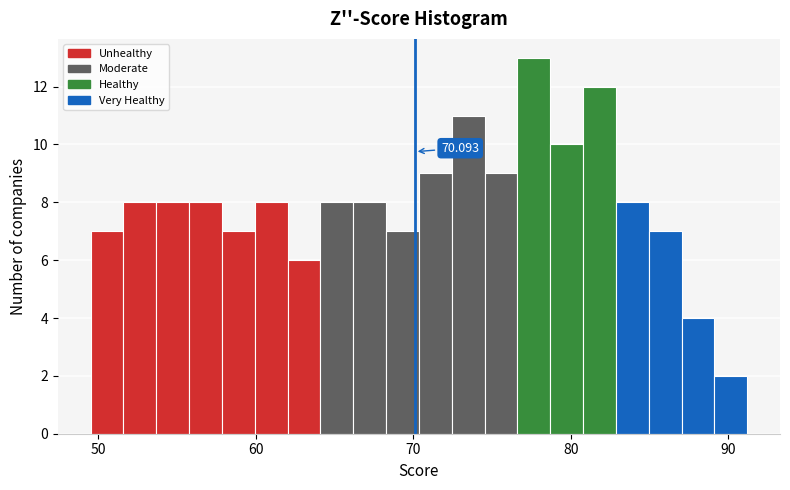

Read against the x-axis, roughly where is the centre of the tallest bar?

78